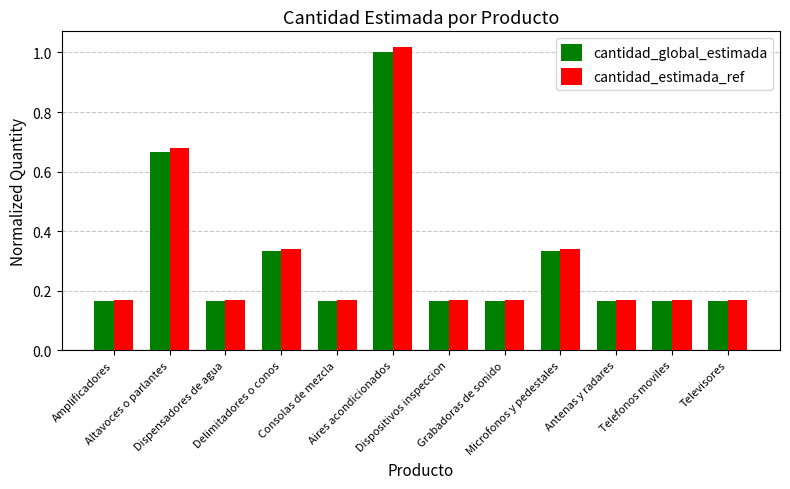

Which series has the largest range (max minus min)?

cantidad_estimada_ref